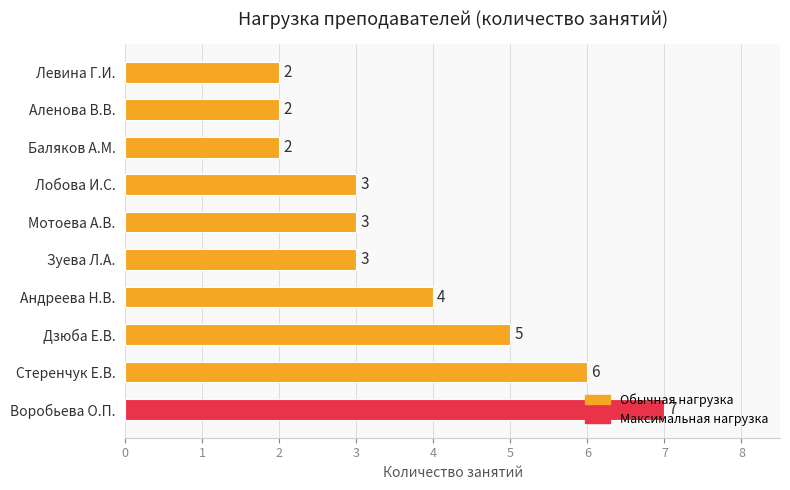

What is the greatest value displayed?

7